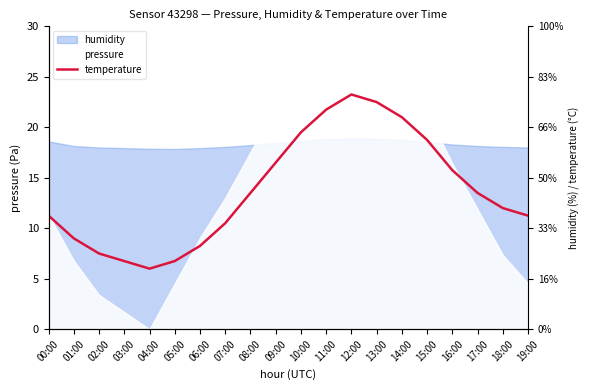

What is the smallest value displayed?

6.0